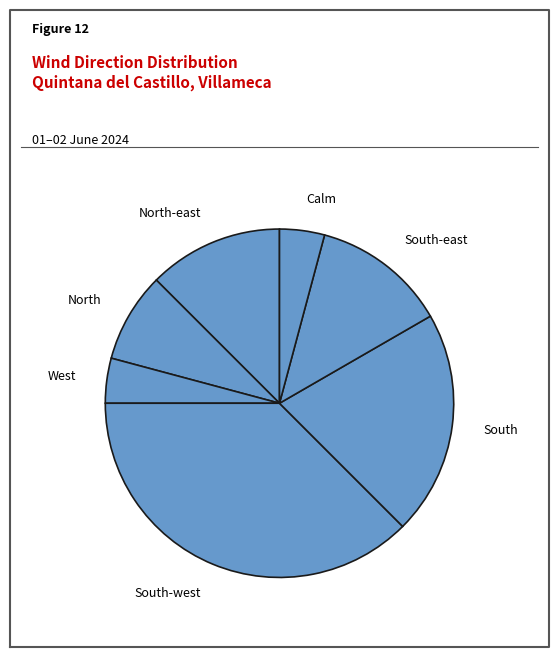

How many segments does this pie chart have?

7